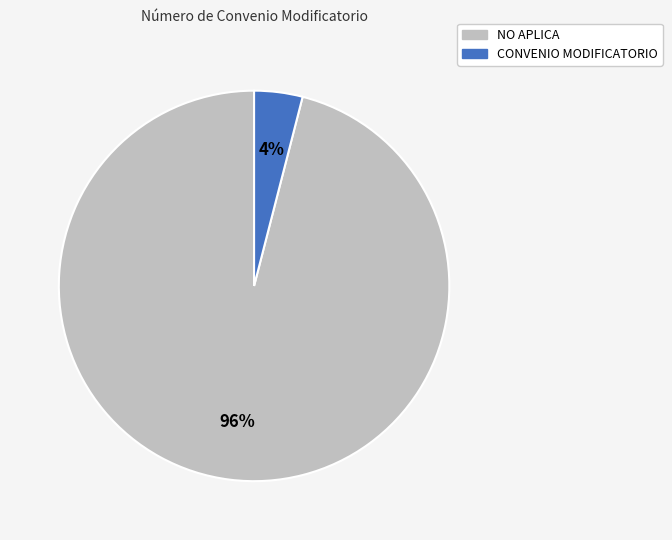

How many segments does this pie chart have?

2